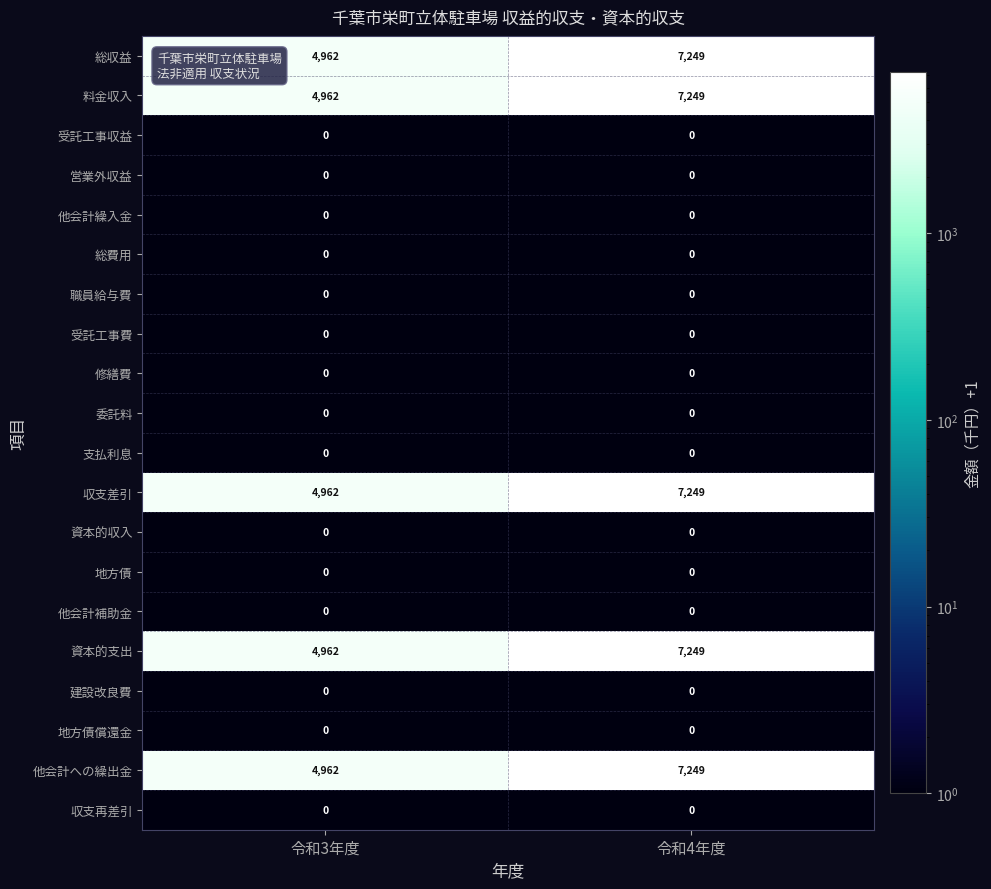

What is the spread (max minus min) of values at 令和4年度?

7249